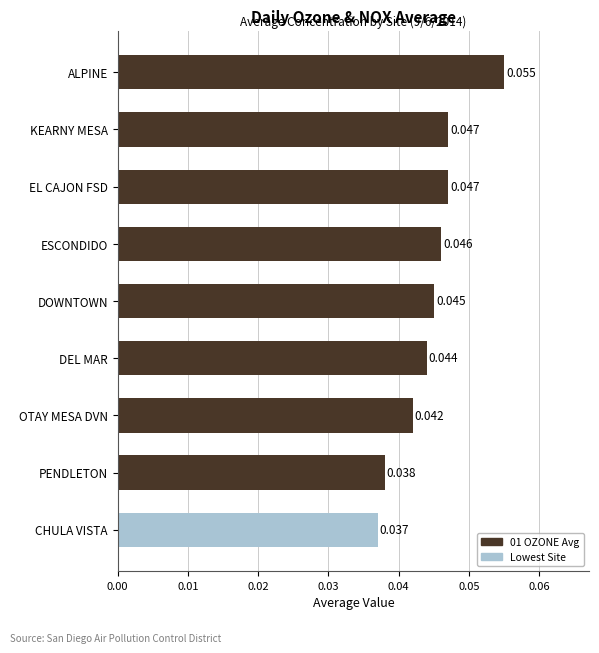

Which category has the highest value across all series?

ALPINE